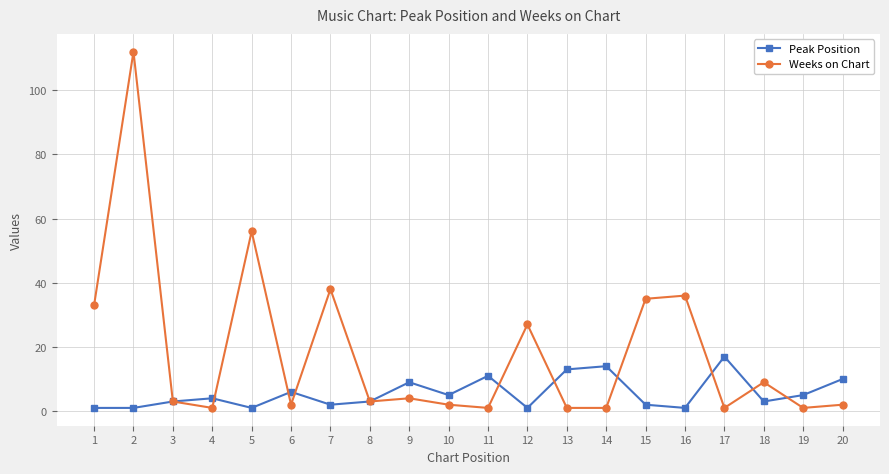

Rank the series at 18 from highest to lowest value.

Weeks on Chart, Peak Position